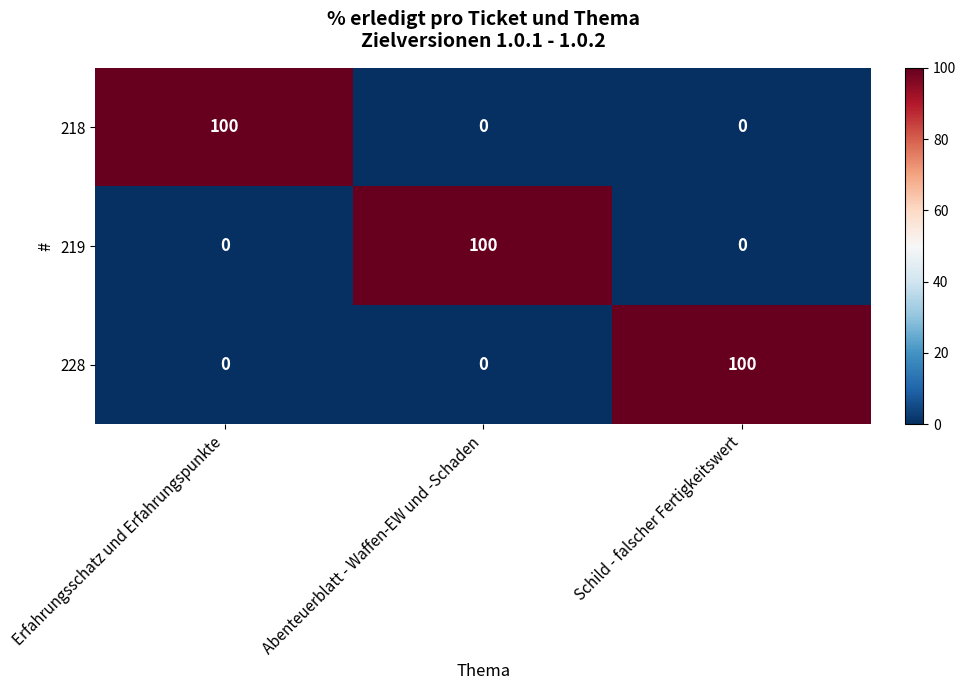

What is the spread (max minus min) of values at Schild - falscher Fertigkeitswert?

100